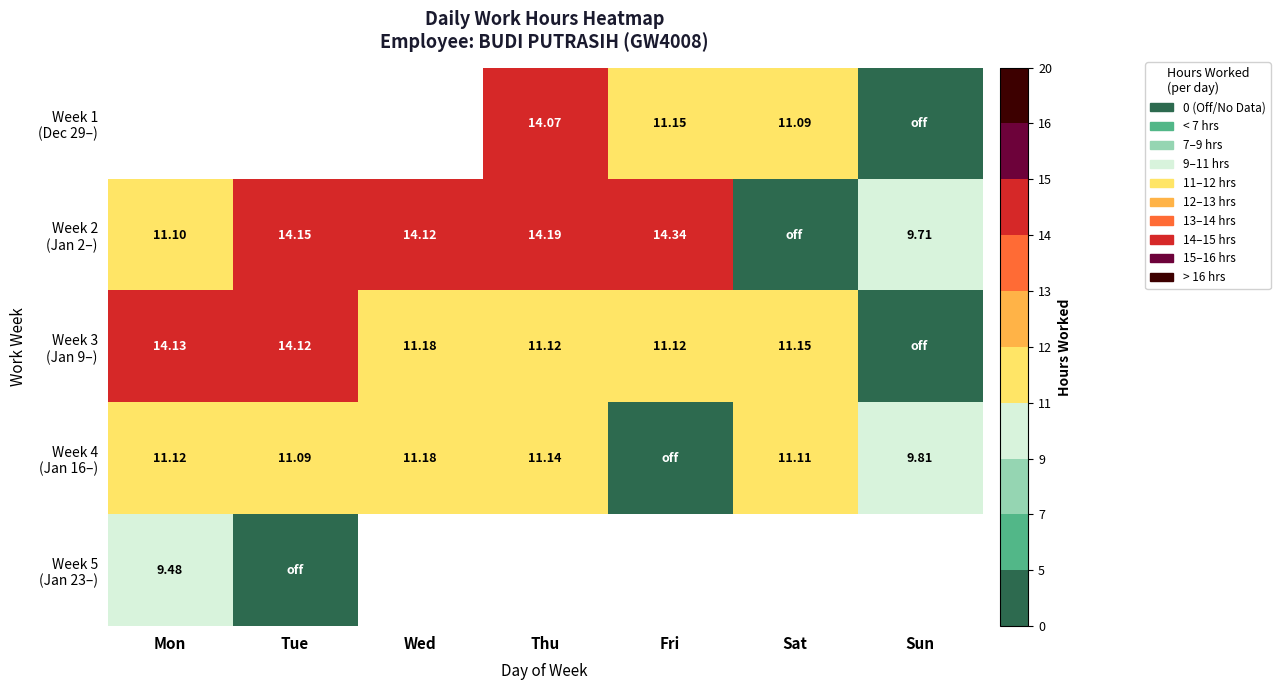

How many values in Week 1 (Dec 29–) are above zero?

3